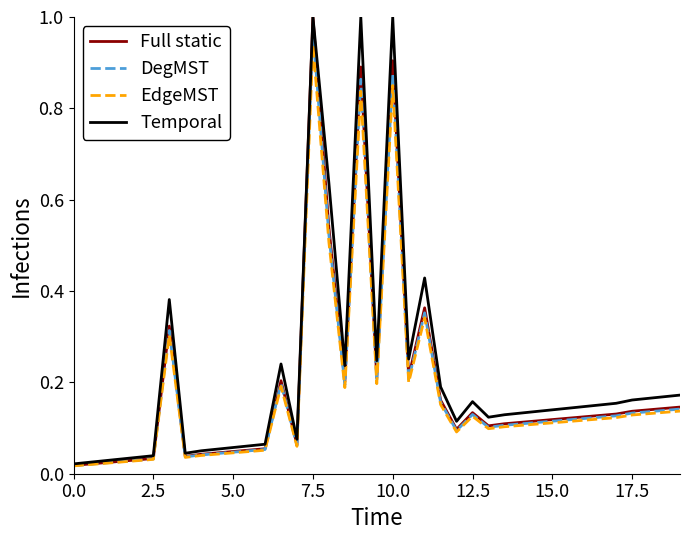

At which category is the sum across all series the highest?

7.5